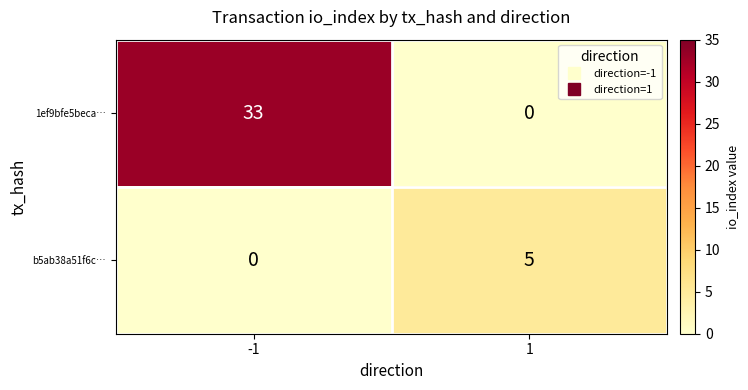

Rank the series by their maximum value, from highest to lowest.

1ef9bfe5beca…, b5ab38a51f6c…